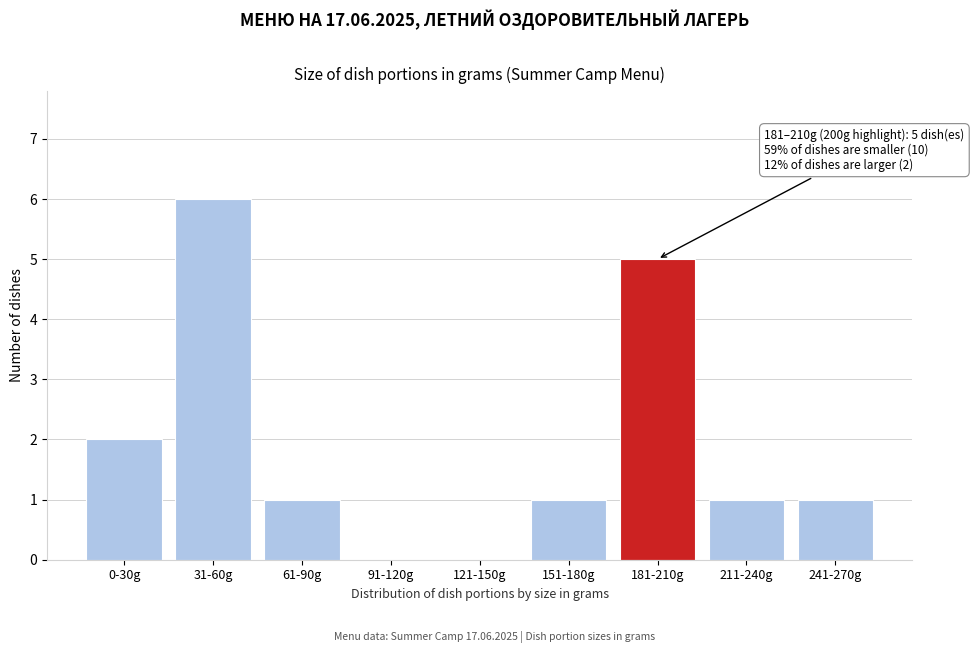

Reading right to left, list all the values displayed in this chart.

241-270g=1	211-240g=1	181-210g=5	151-180g=1	121-150g=0	91-120g=0	61-90g=1	31-60g=6	0-30g=2